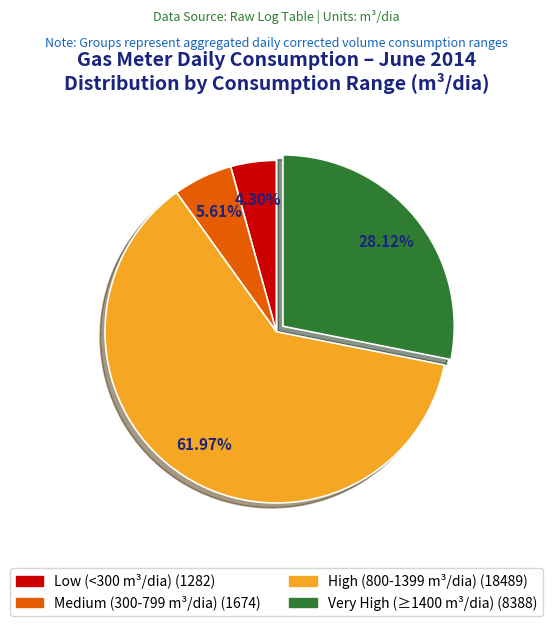

Is there a majority slice in this chart?

Yes